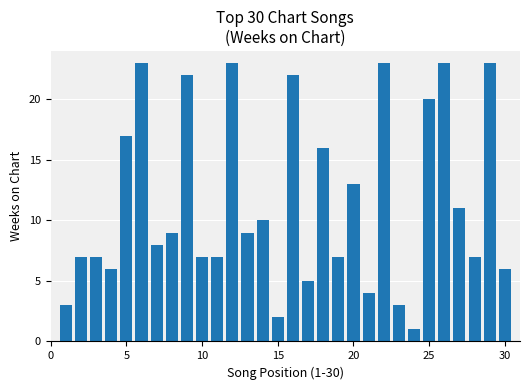

Reading left to right, list all the values displayed in this chart.

3	7	7	6	17	23	8	9	22	7	7	23	9	10	2	22	5	16	7	13	4	23	3	1	20	23	11	7	23	6